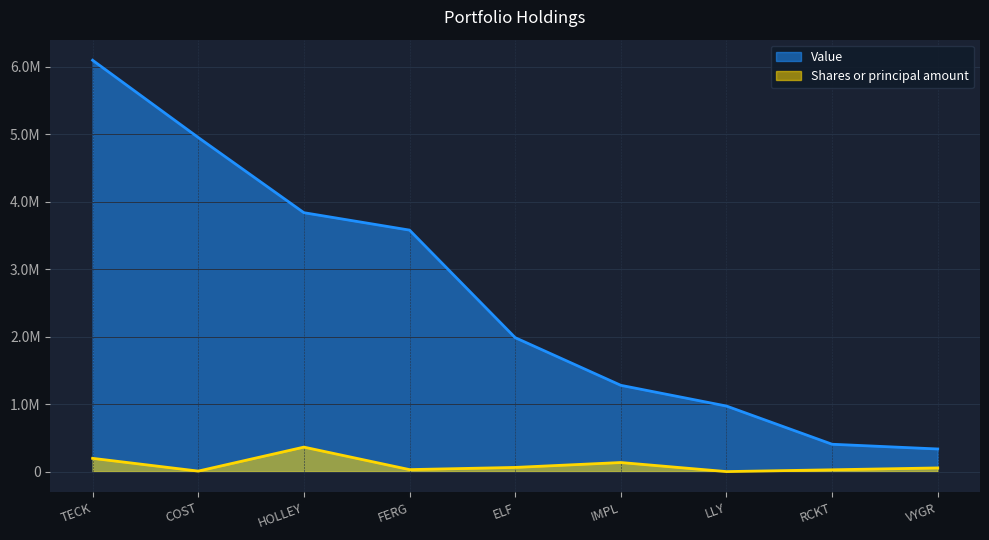

At which label does Shares or principal amount first exceed 57213?

TECK